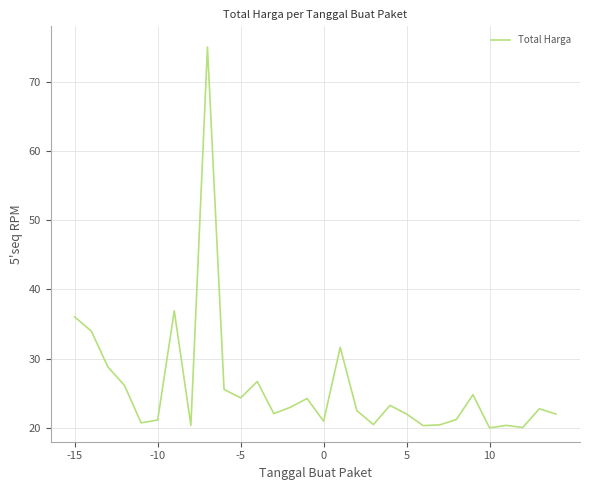

What is the smallest value displayed?

20.0